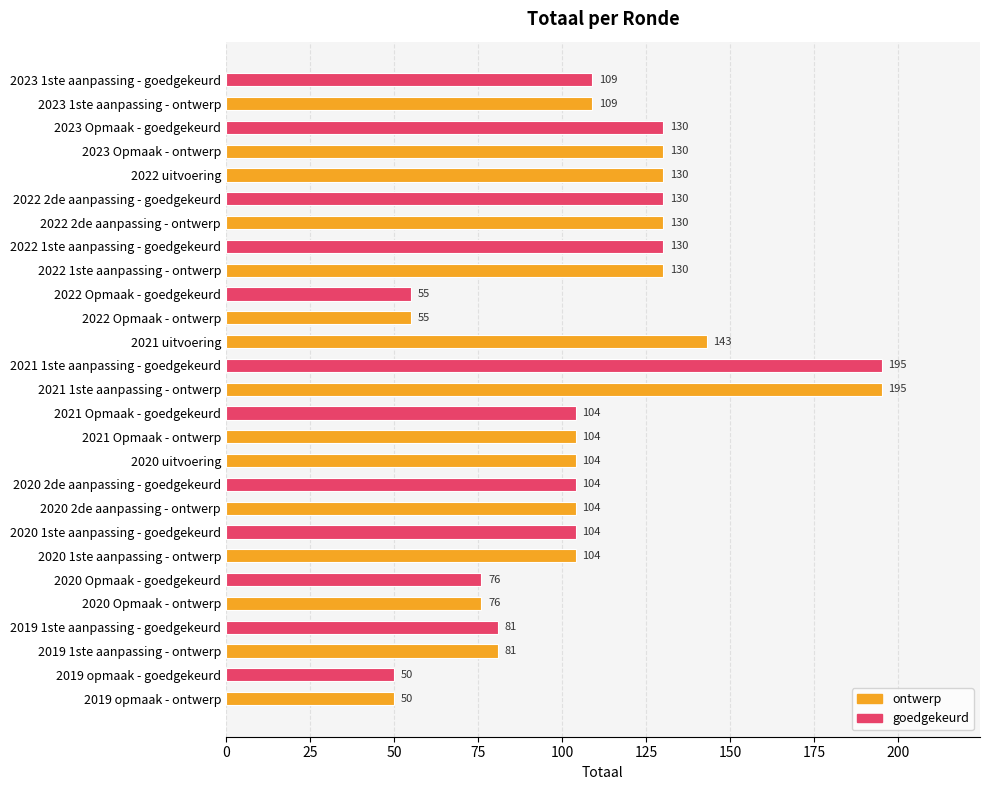

What is the minimum value shown in the chart?

50